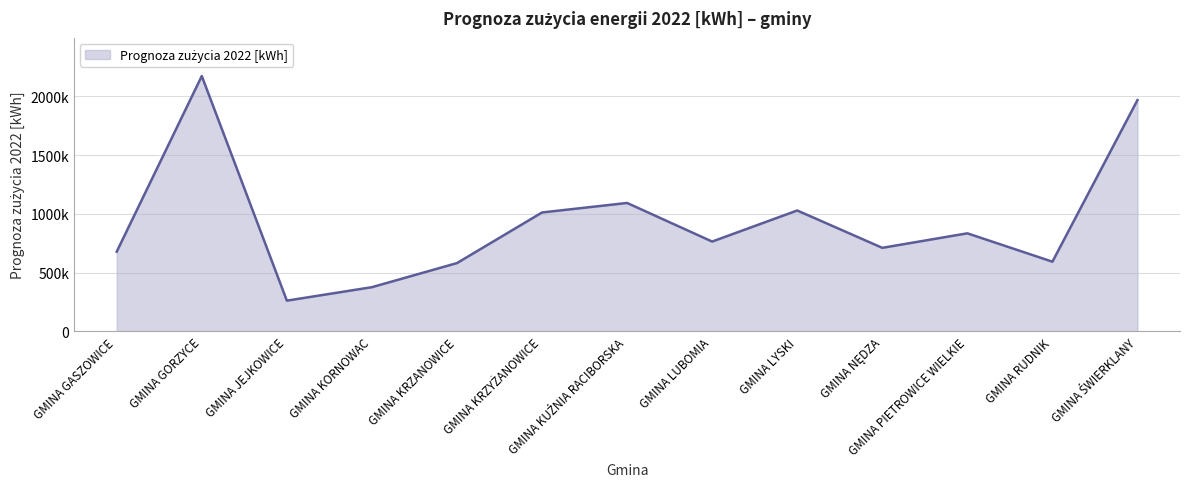

What is the ratio of the value at GMINA KRZYŻANOWICE to the value at GMINA LYSKI?

1.0